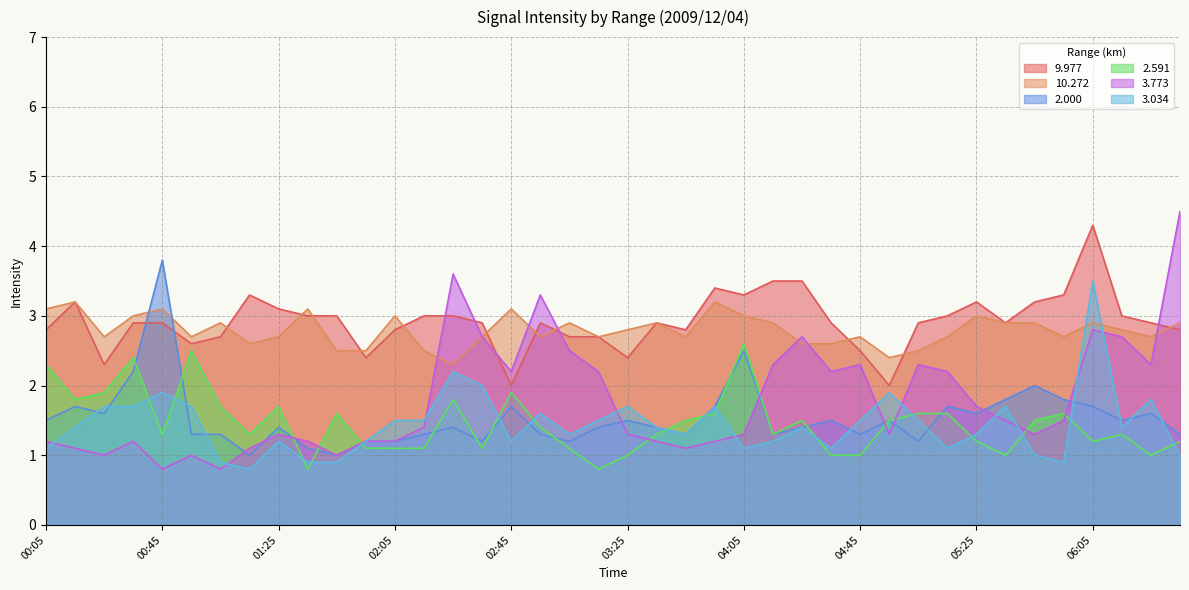

After their last crossing, which series has the higher values: 3.773 or 9.977?

3.773